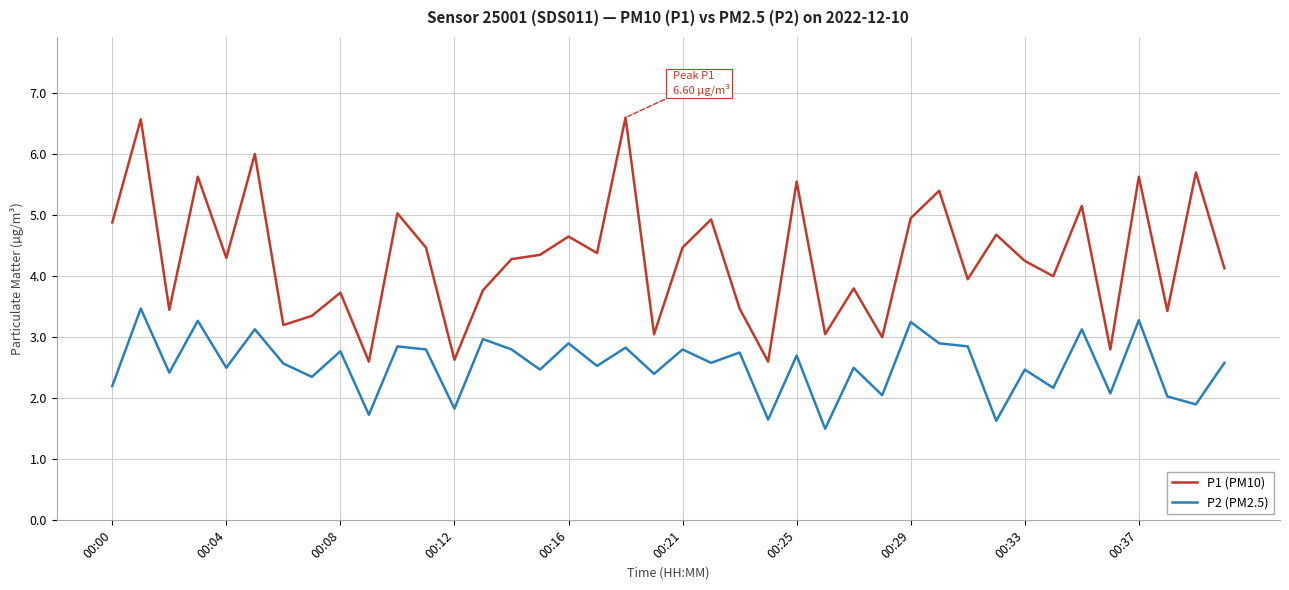

What is the highest value of the P2 (PM2.5) series?

3.5